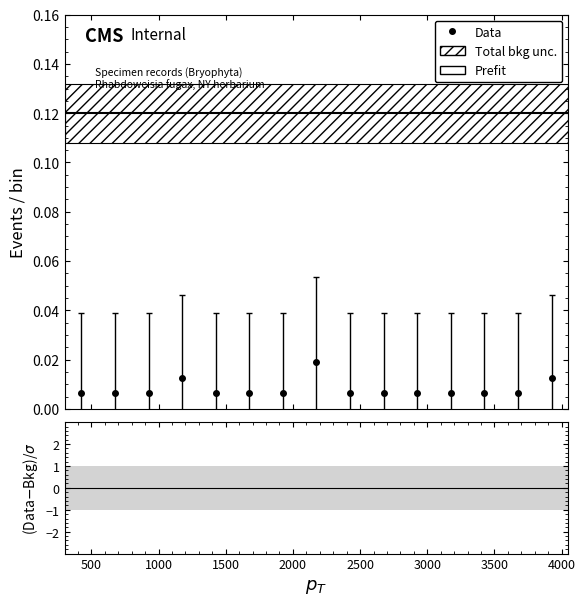

What is the average value of the Prefit series?

0.1